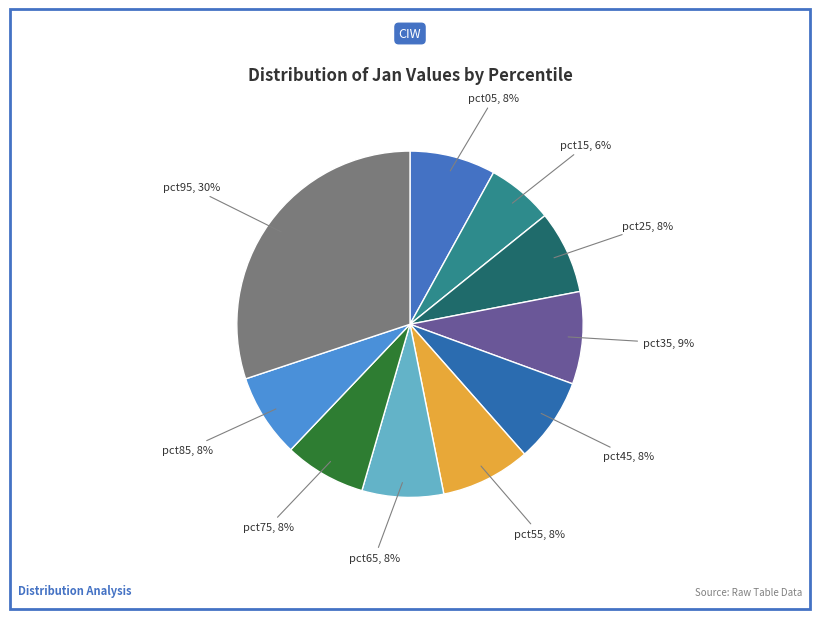

To the nearest percent, what is the difference between the largest and smallest slice percentages?

24%